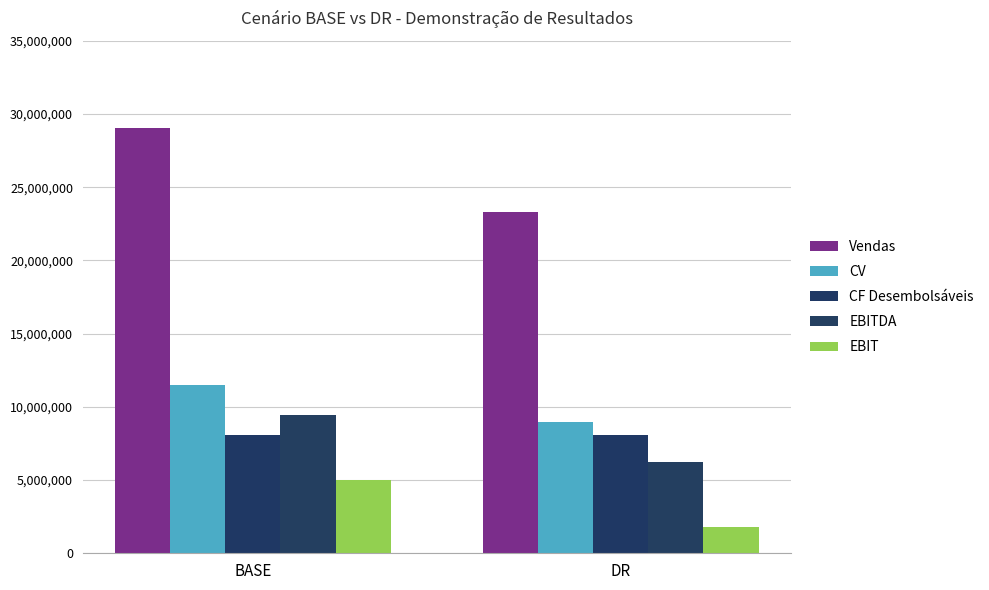

What position from the left is BASE?

1